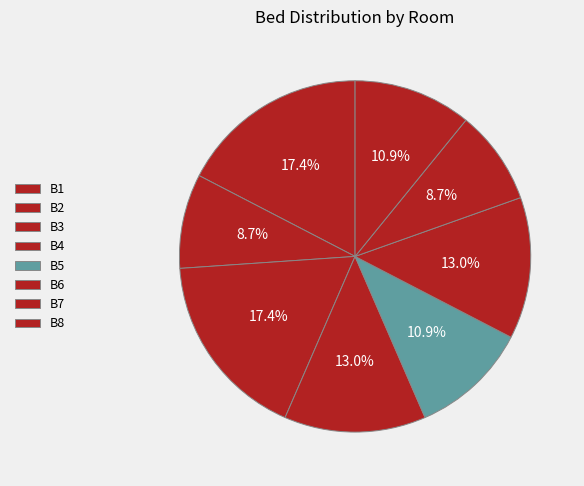

To the nearest percent, what is the difference between the B7 and B1 slice percentages?

9%